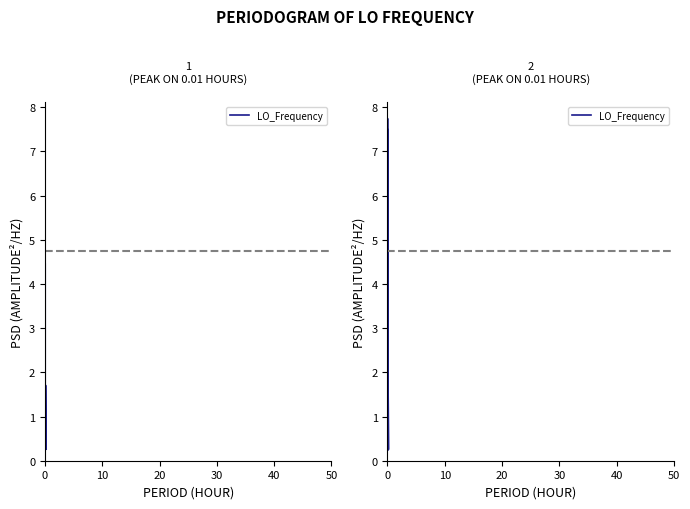

The value at 13 is 0.2. True or false?

False